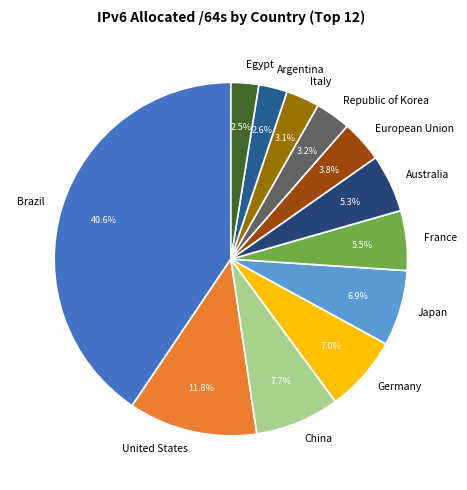

Which category has the biggest portion of the pie?

Brazil